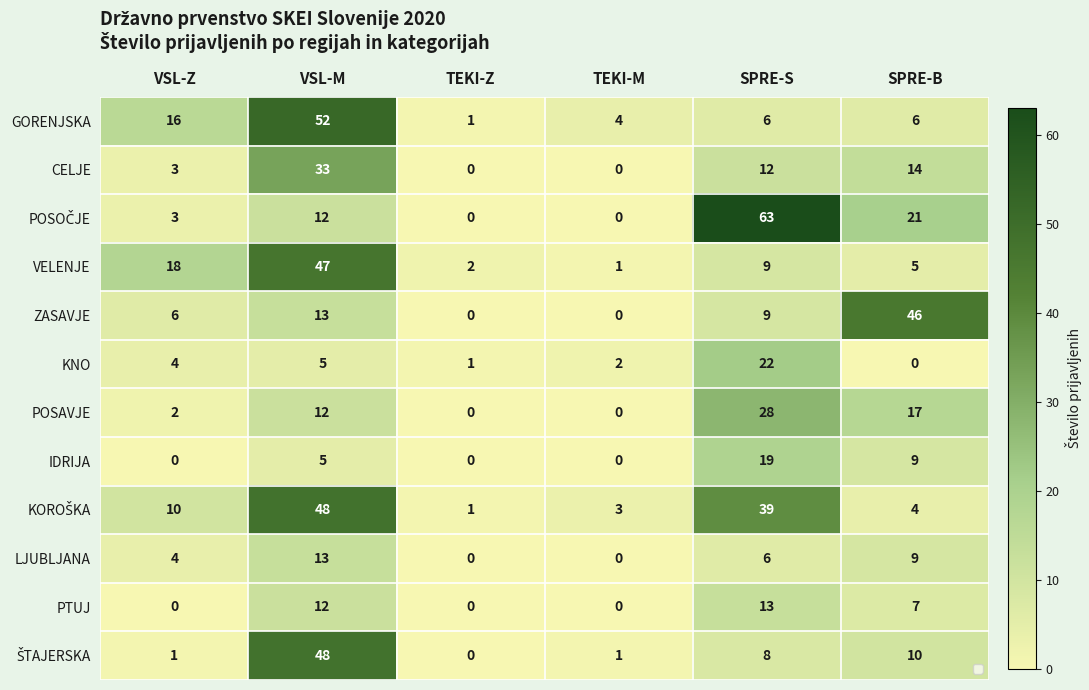

Which category has the highest value across all series?

SPRE-S